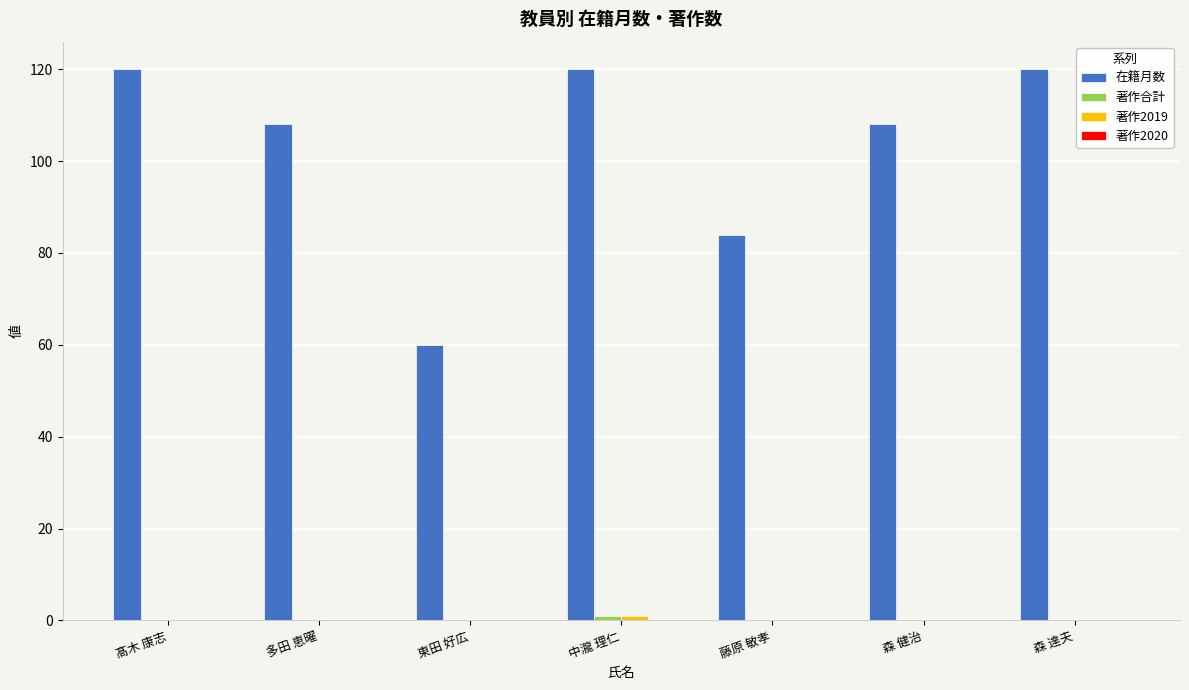

Are the bars grouped side by side (vs. stacked)?

Yes